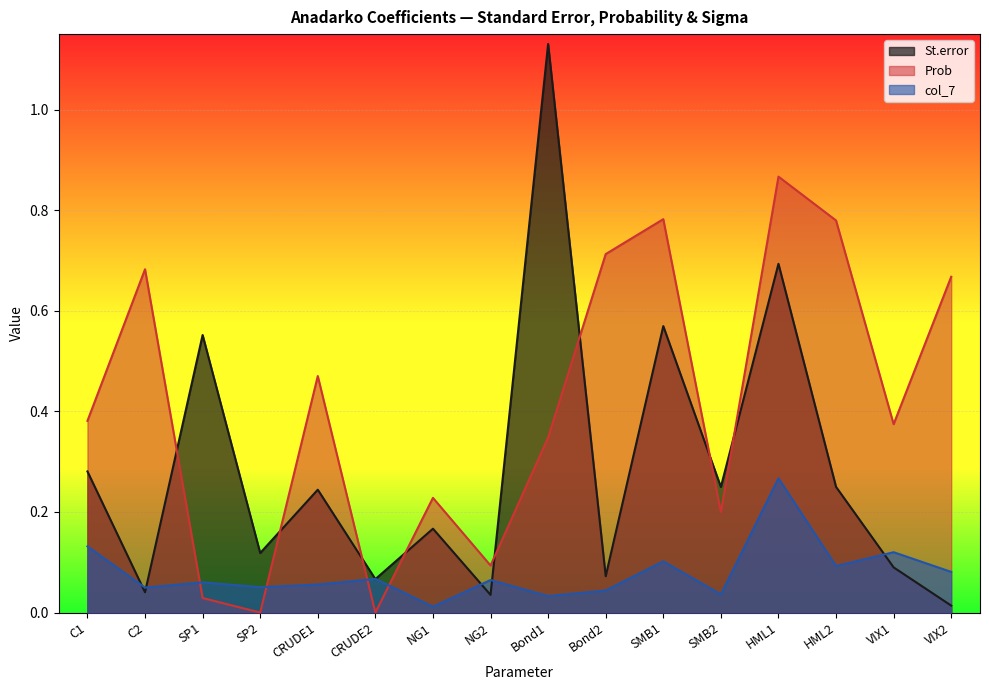

True or false: St.error has a value of 1.0 at HML1.

False